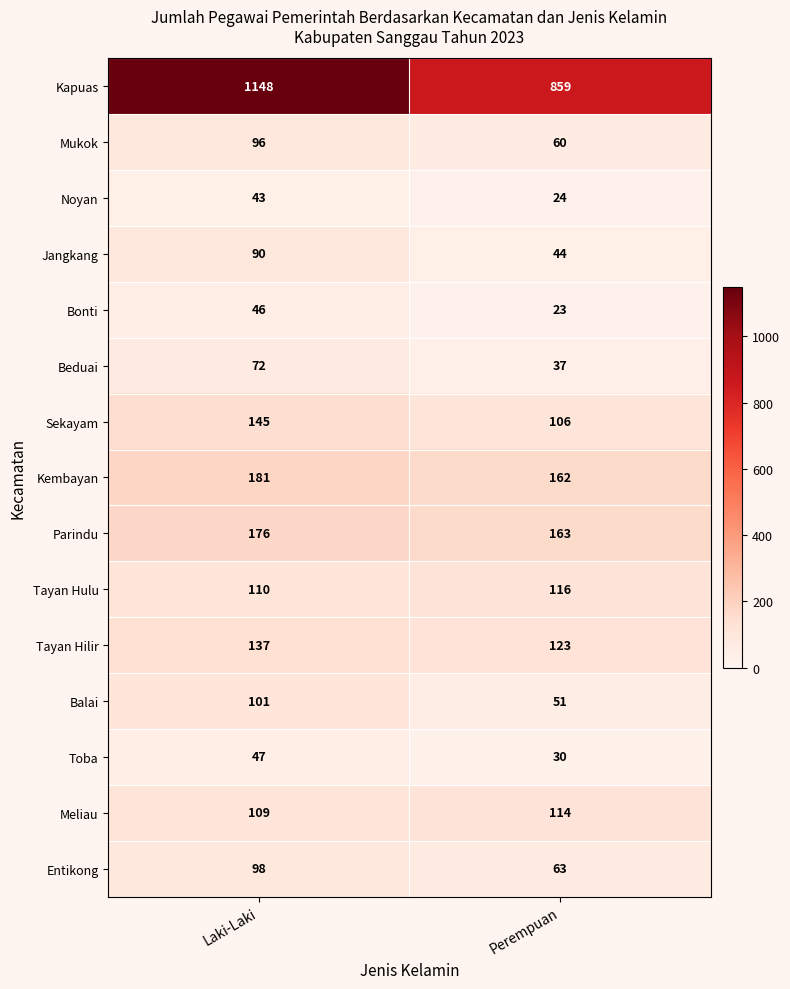

What is the approximate value of Meliau at Perempuan?

114